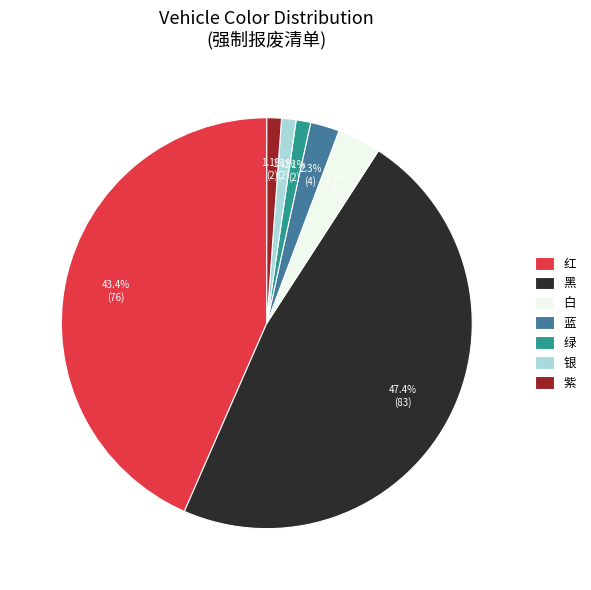

To the nearest percent, what portion does 紫 represent?

1%